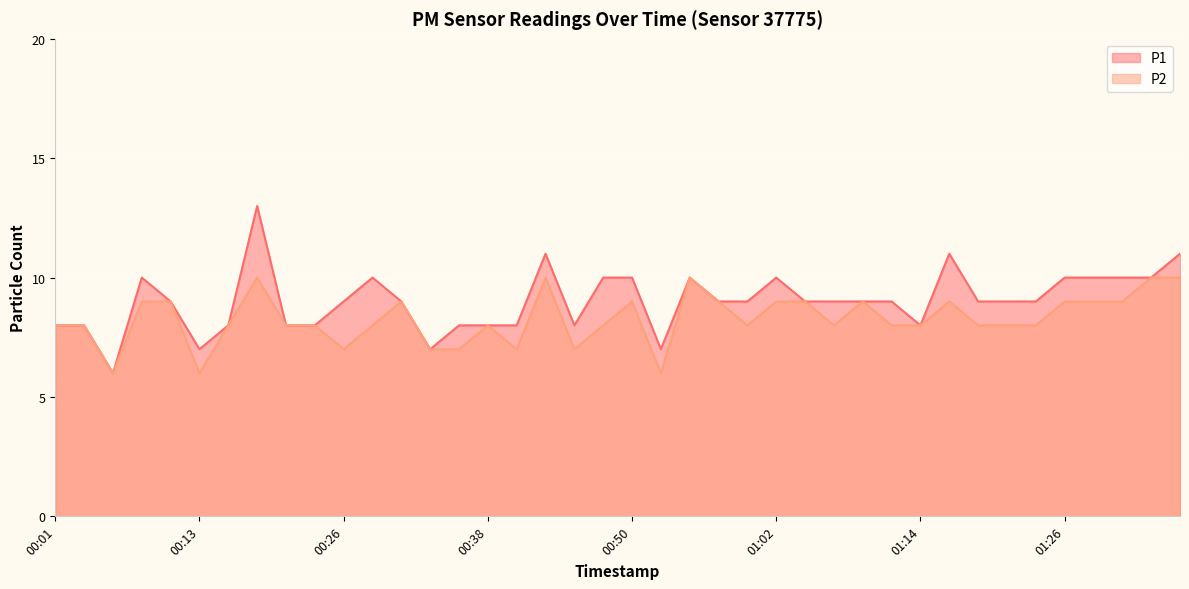

The value of P2 at 00:57 is 9. True or false?

True